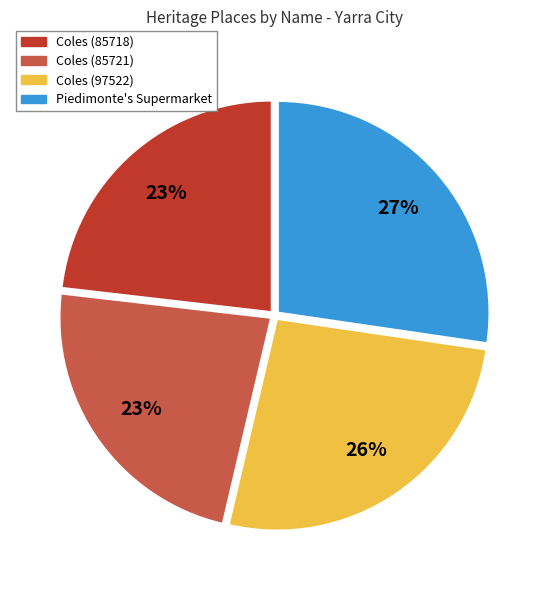

Count the number of slices in the pie.

4